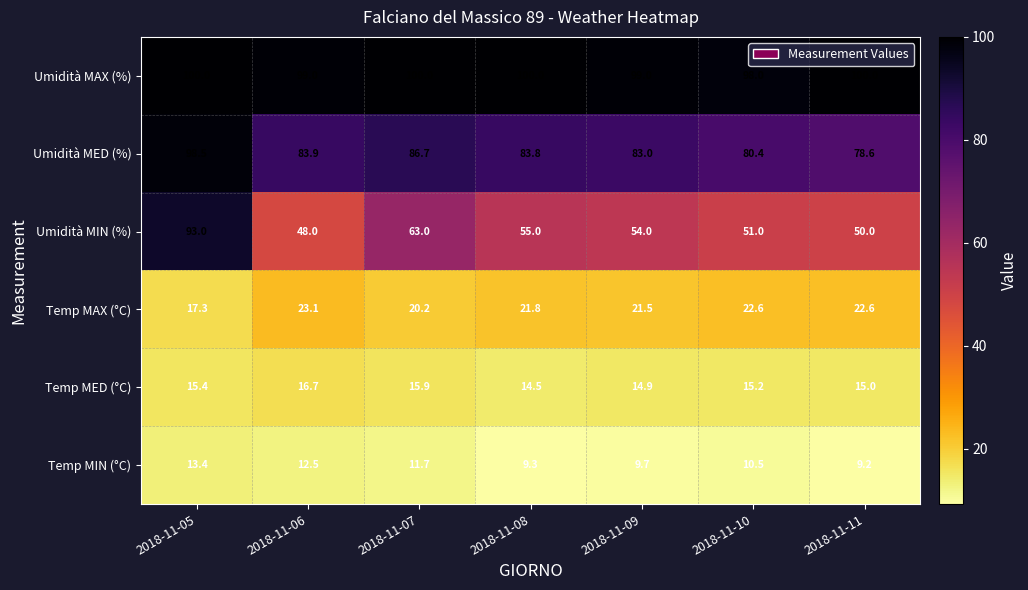

What is the sum of the Temp MIN (°C) values at 2018-11-05 and 2018-11-07?

25.1